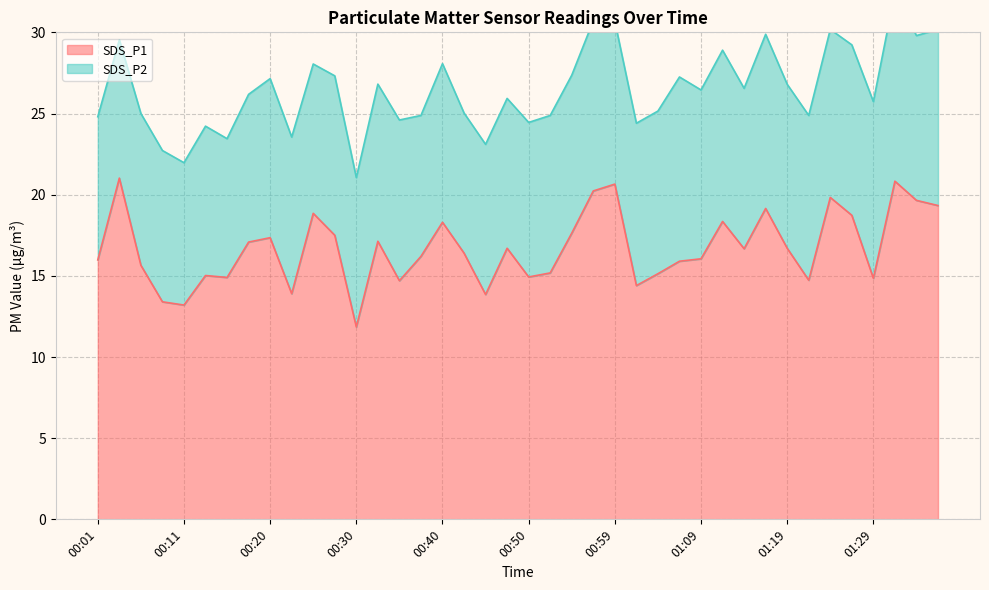

At which label is the value closest to 16?

00:01